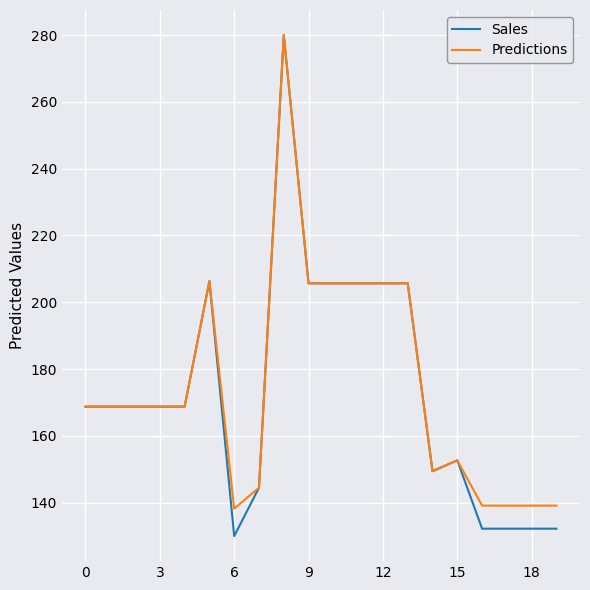

What is the smallest value displayed?

130.0